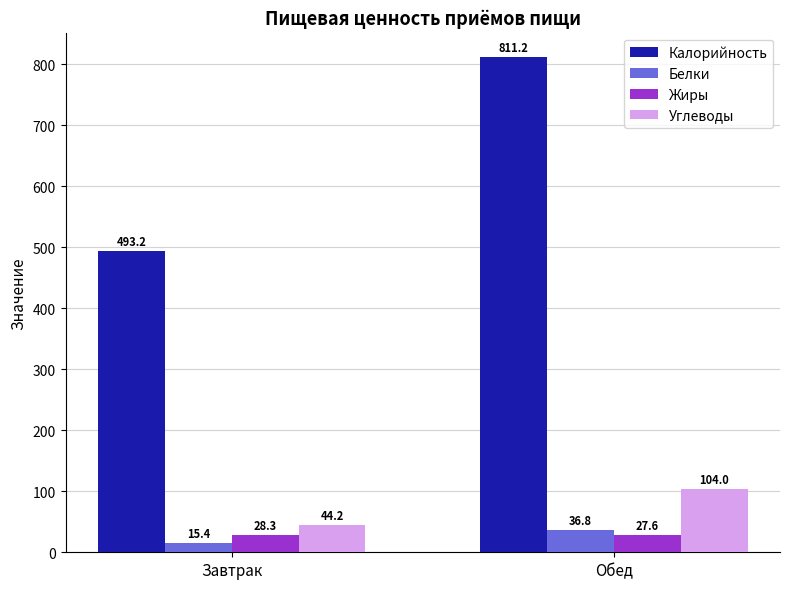

What is the sum of the Углеводы values at Завтрак and Обед?

148.2